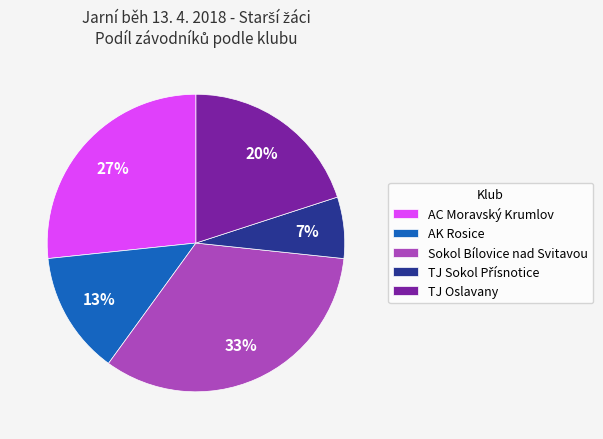

Combined, do Sokol Bílovice nad Svitavou and AC Moravský Krumlov account for over 50%?

Yes